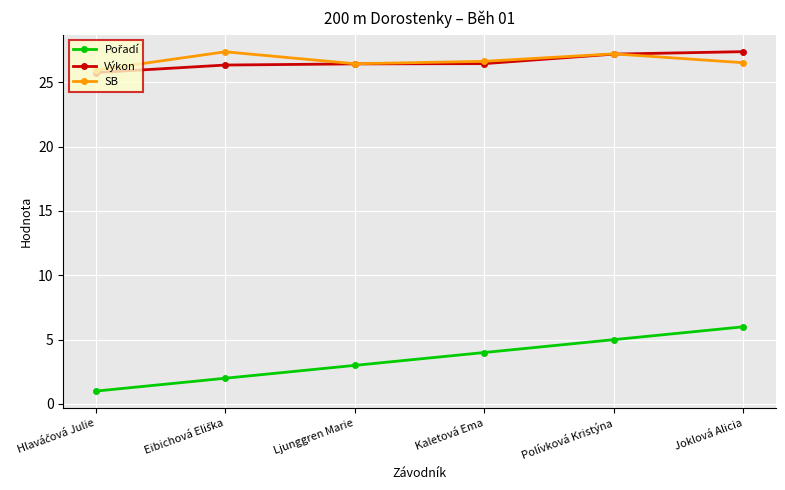

What position from the left is Polívková Kristýna?

5